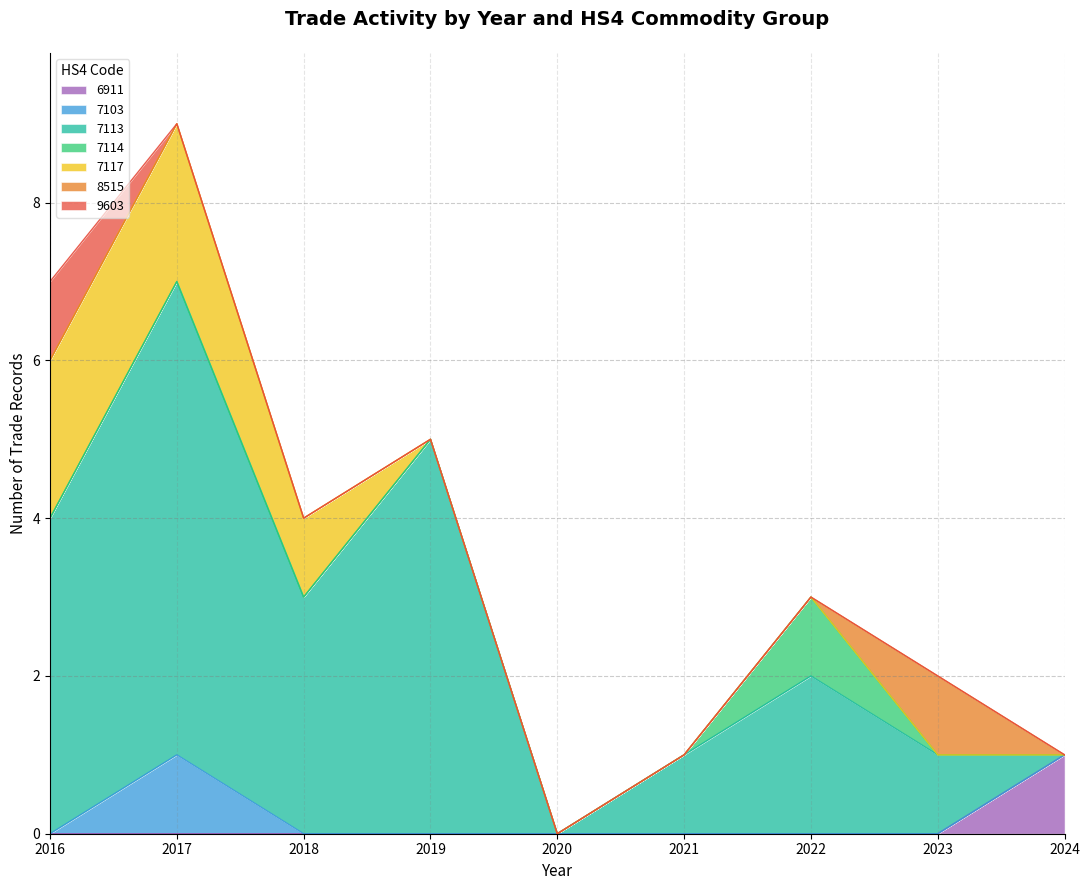

At which category is the sum across all series the highest?

2017